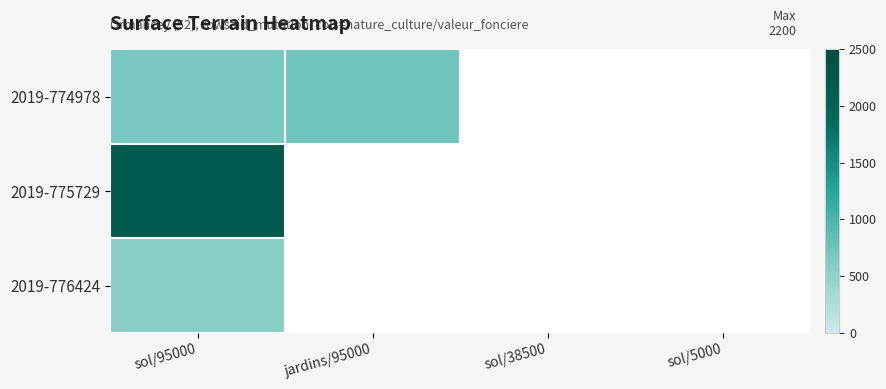

Which has a higher value, sol/5000 or sol/38500?

sol/38500